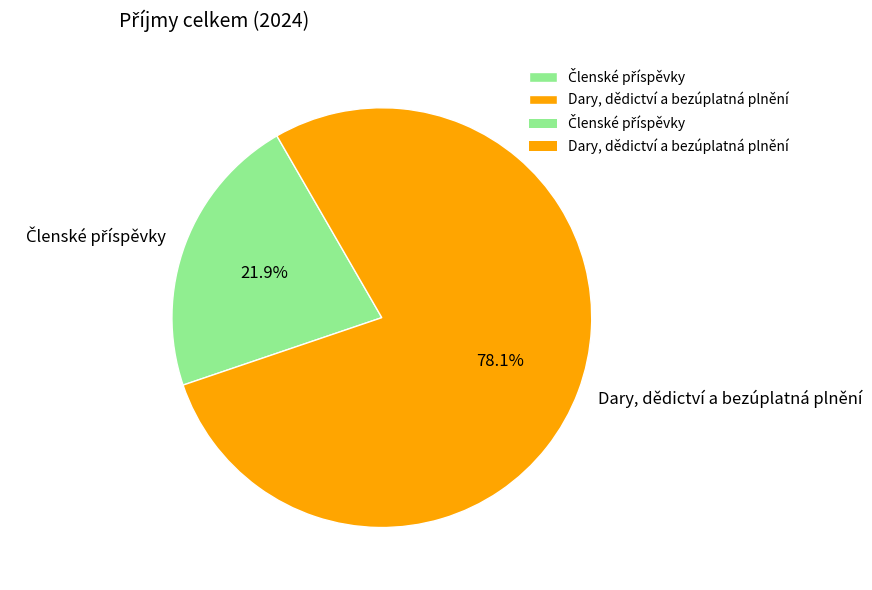

How many segments does this pie chart have?

2